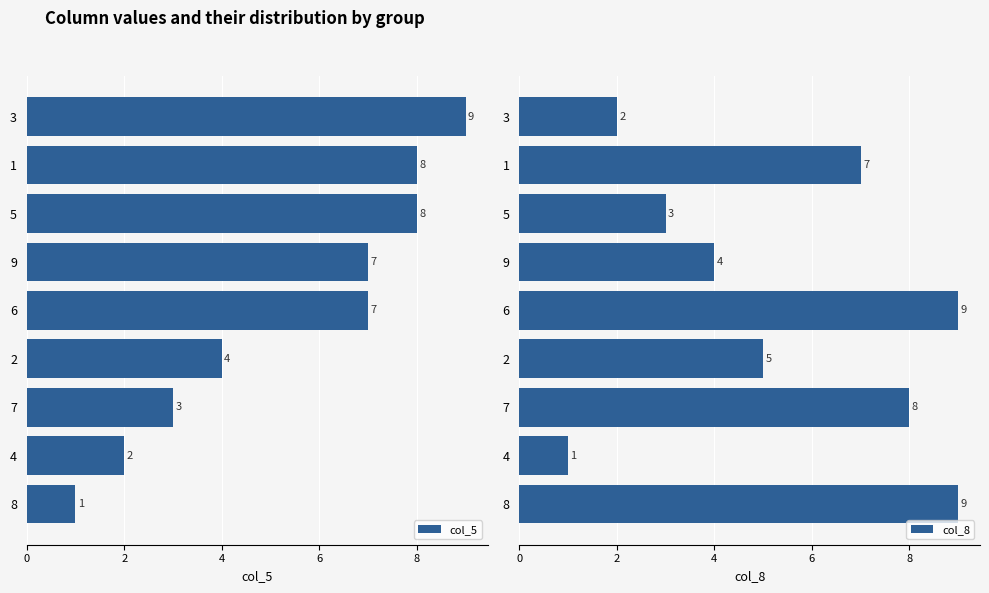

Count the number of data series in this chart.

2